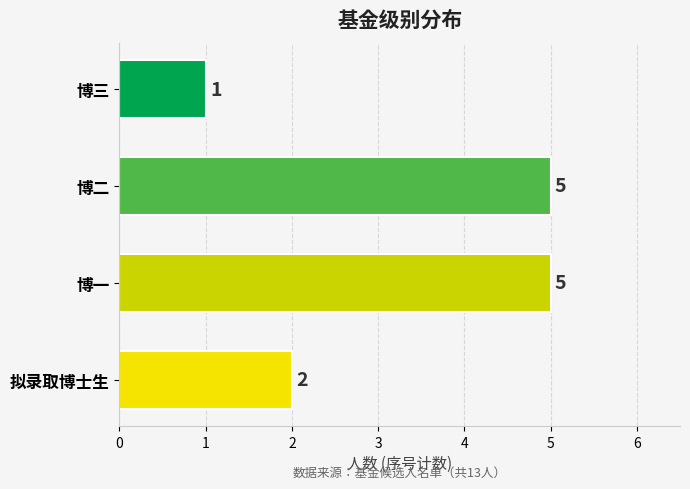

The value at 博一 is 2. True or false?

False